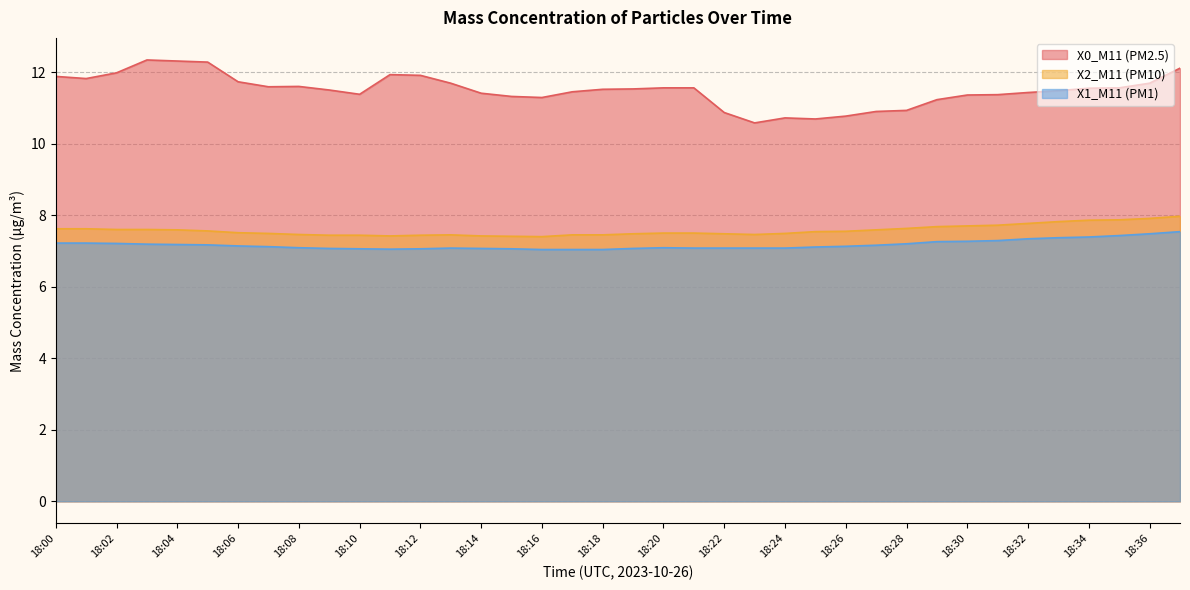

What is the spread (max minus min) of values at 18:17?

4.4